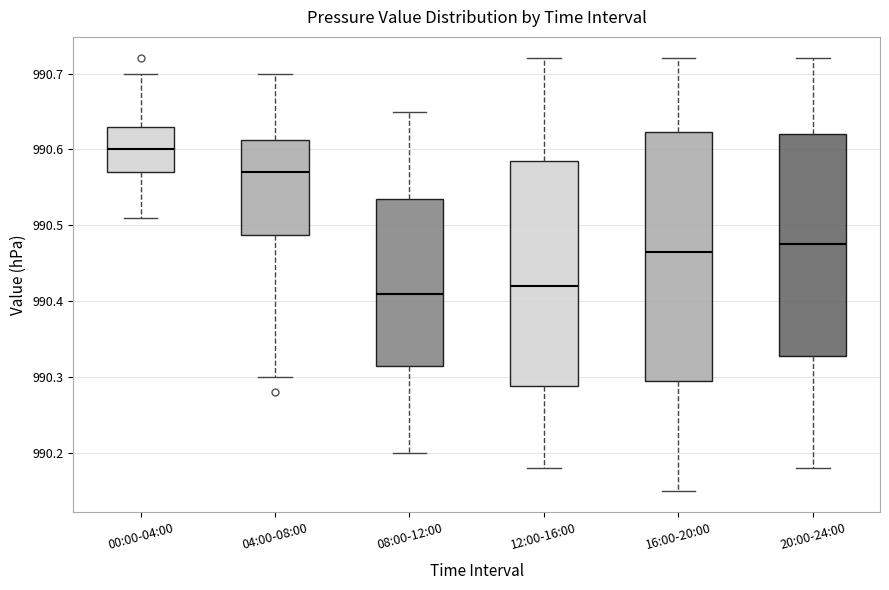

Comparing the boxes themselves (not the whiskers), which one is the tallest?

16:00-20:00